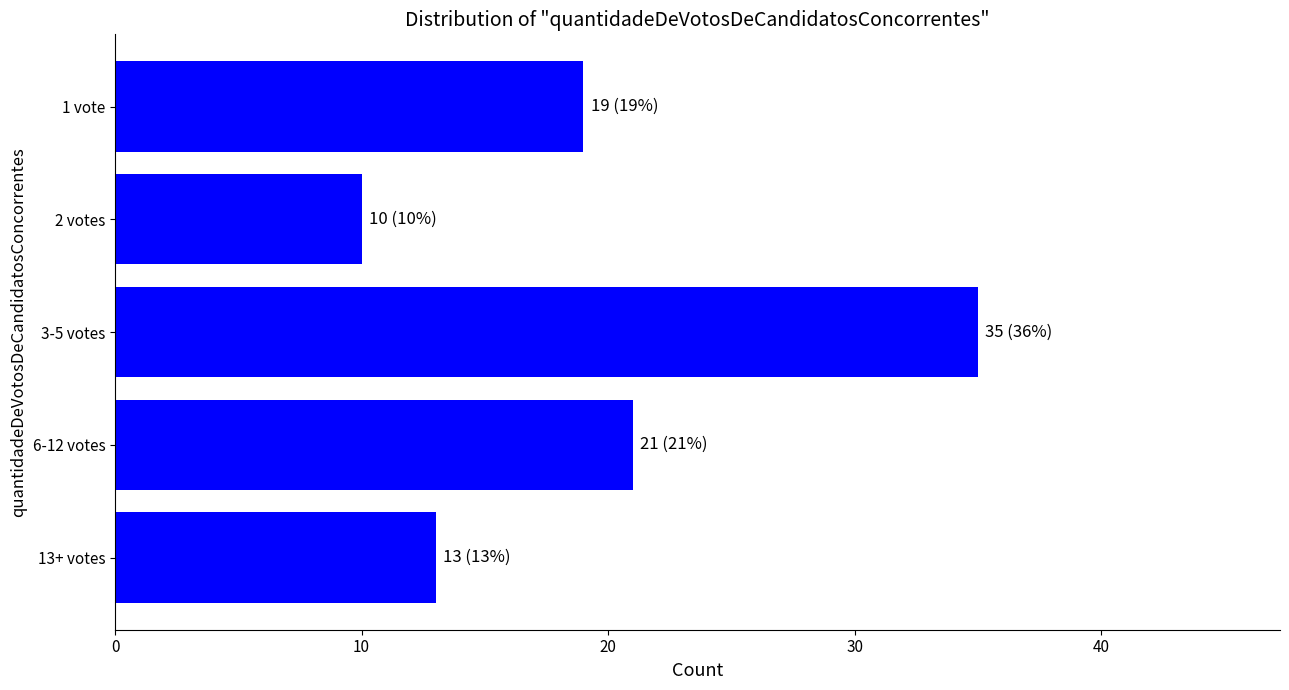

What is the difference between the values at 3-5 votes and 2 votes?

25